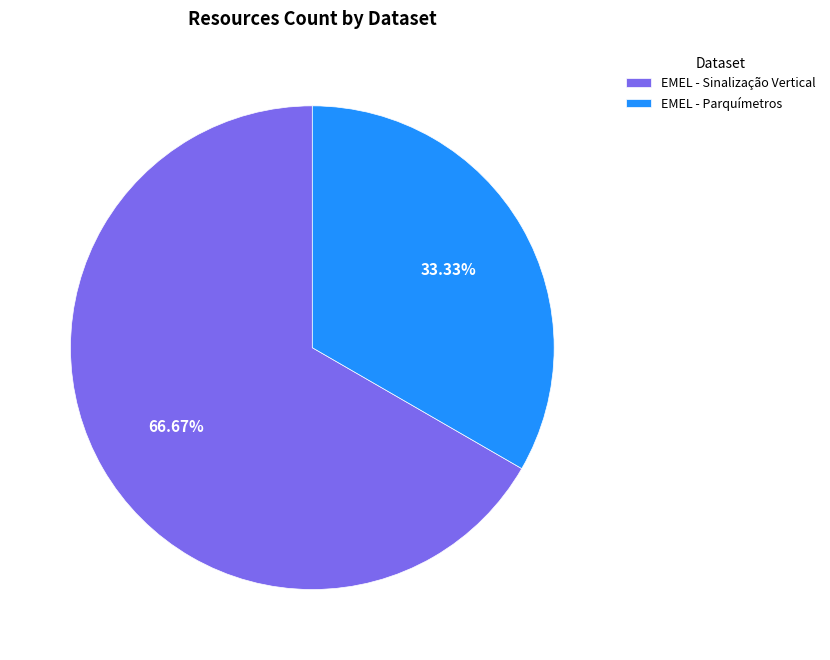

Between EMEL - Sinalização Vertical and EMEL - Parquímetros, which is larger?

EMEL - Sinalização Vertical